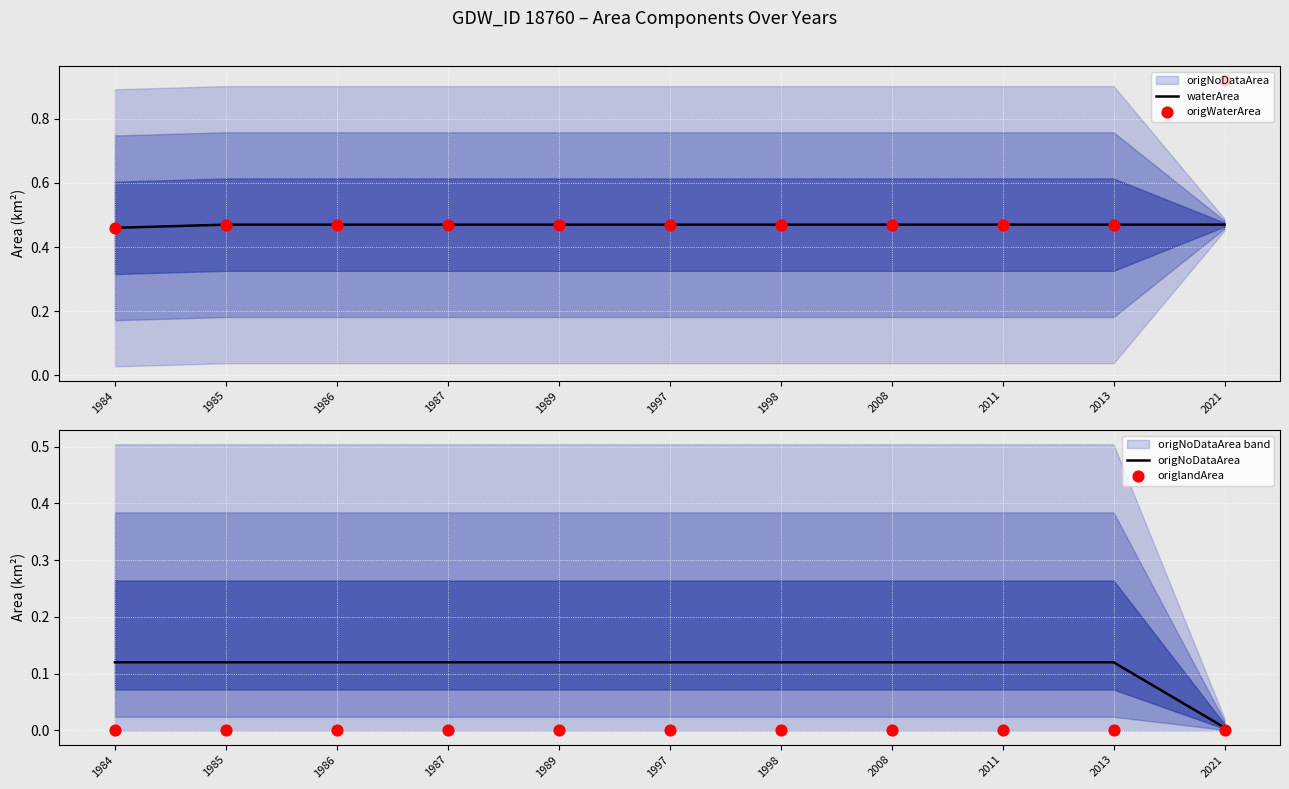

Which series contains the highest Y value?

origWaterArea